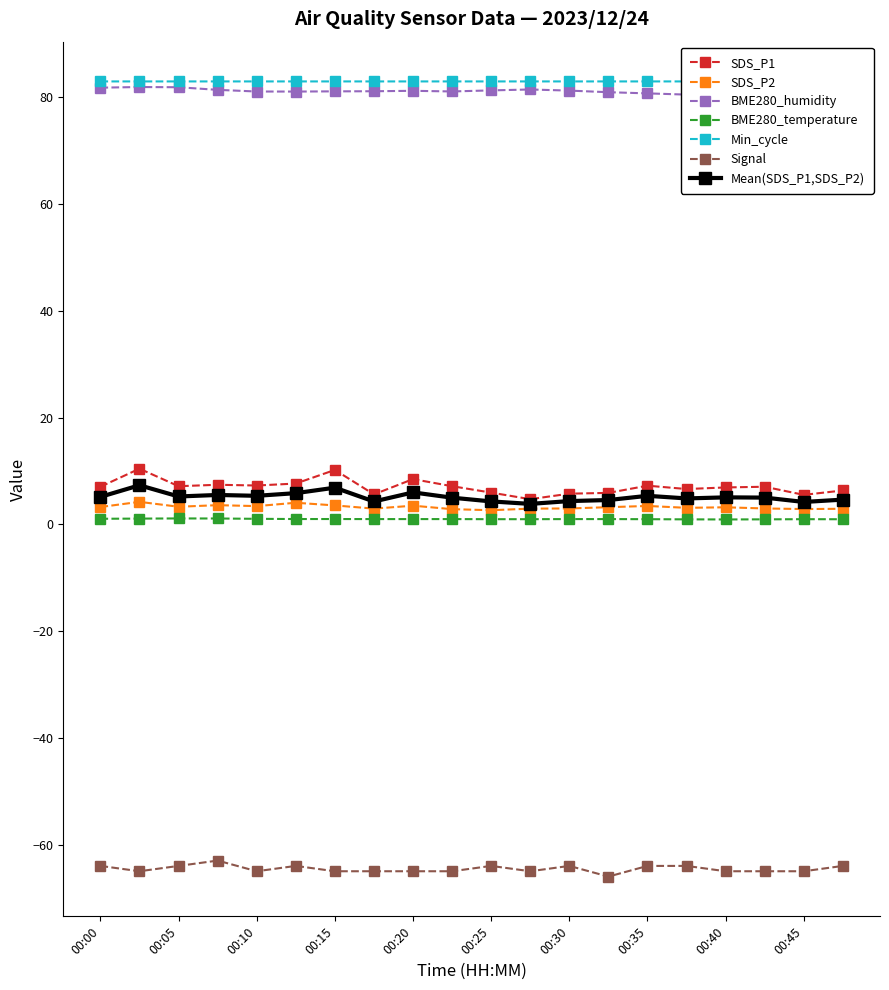

Which series has the largest range (max minus min)?

SDS_P1